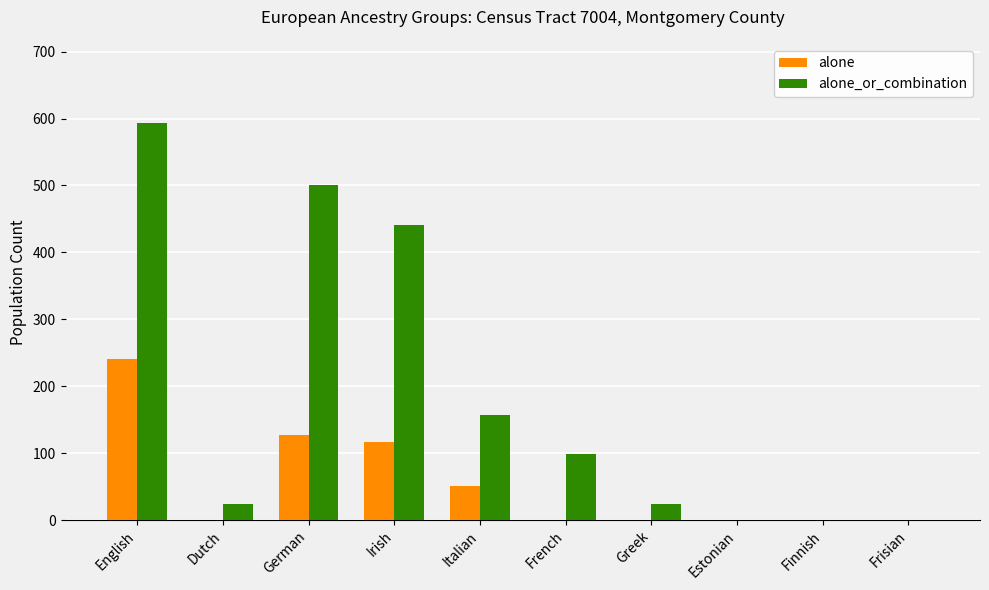

What is the approximate value of alone at Italian?

51